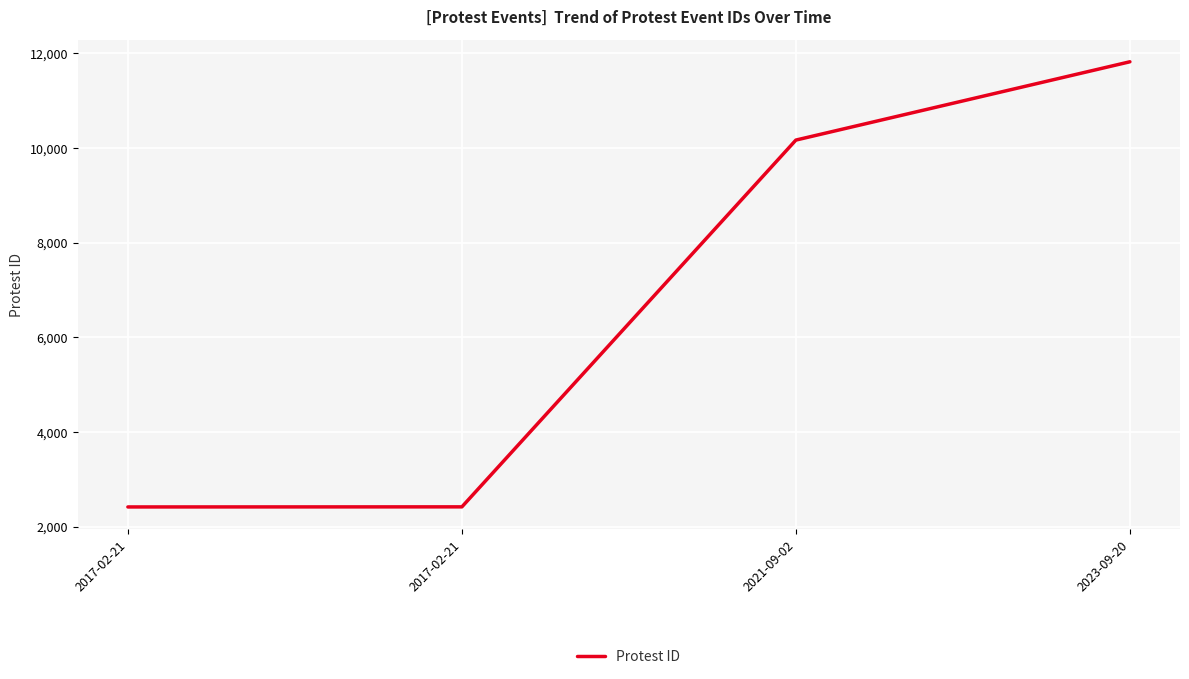

What is the difference between the second highest and second lowest values?

7748